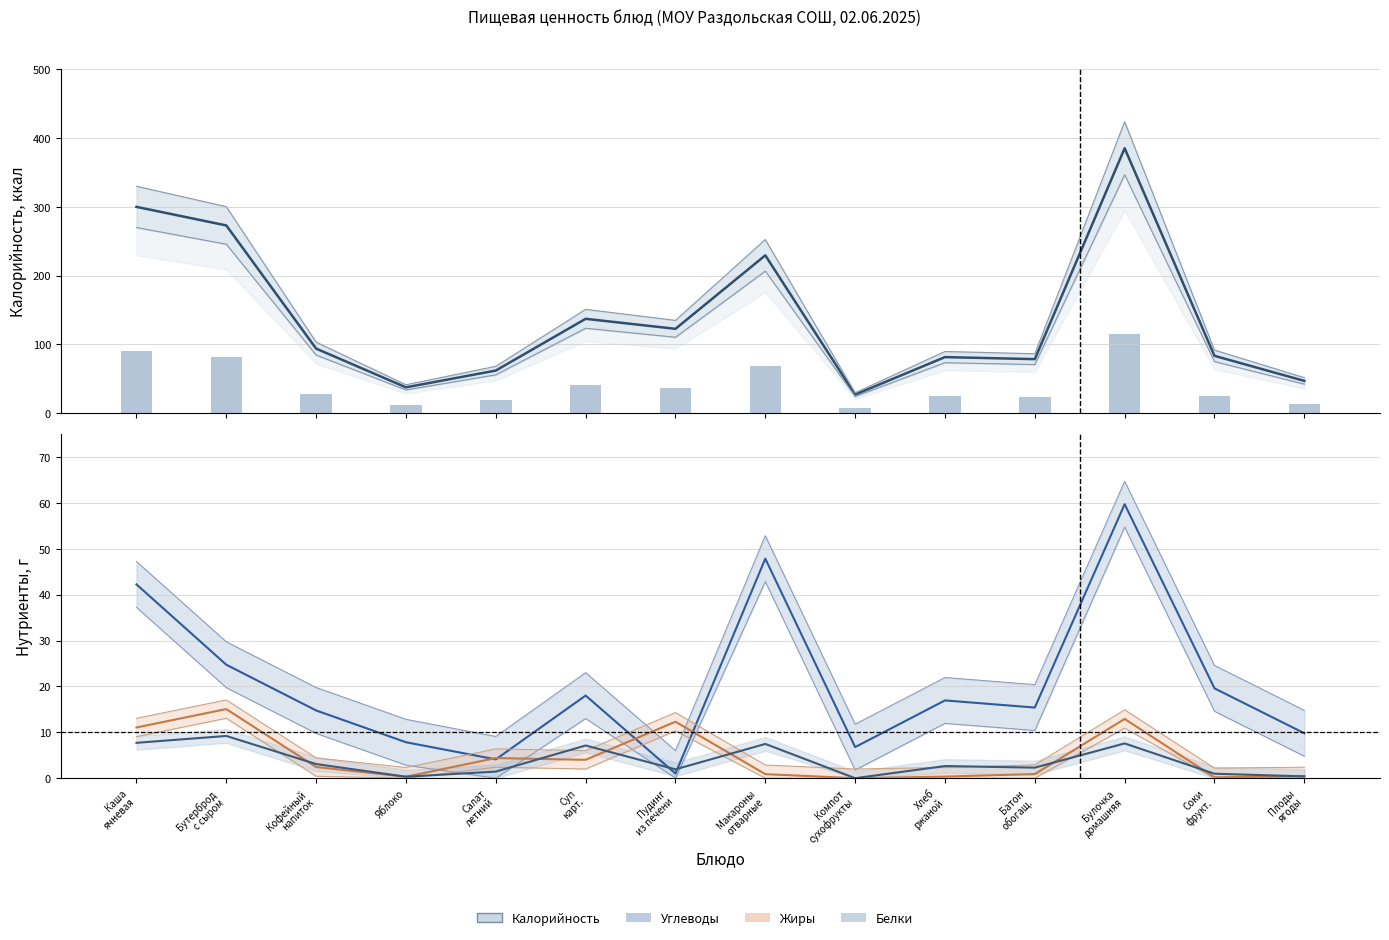

What is the smallest value displayed?

27.1